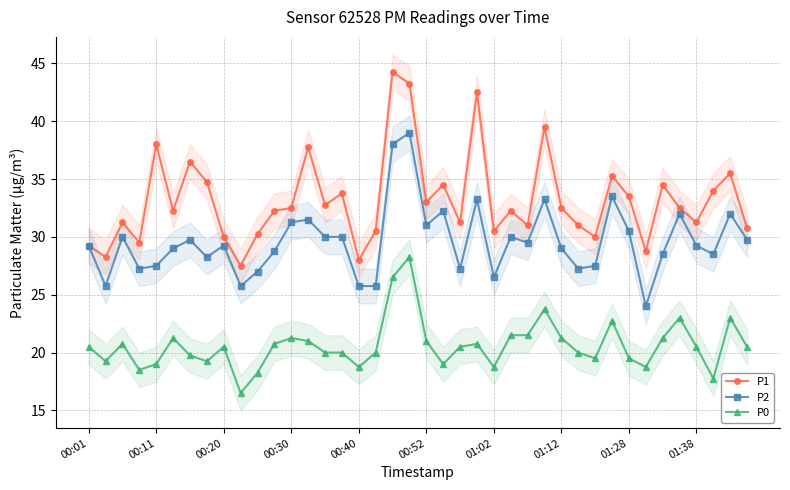

Reading right to left, what are all the values shown in this chart?

P1: 30.8	35.5	34.0	31.2	32.5	34.5	28.8	33.5	35.2	30.0	31.0	32.5	39.5	31.0	32.2	30.5	42.5	31.2	34.5	33.0	43.2	44.2	30.5	28.0	33.8	32.8	37.8	32.5	32.2	30.2	27.5	30.0	34.8	36.5	32.2	38.0	29.5	31.2	28.2	29.2
P2: 29.8	32.0	28.5	29.2	32.0	28.5	24.0	30.5	33.5	27.5	27.2	29.0	33.2	29.5	30.0	26.5	33.2	27.2	32.2	31.0	39.0	38.0	25.8	25.8	30.0	30.0	31.5	31.2	28.8	27.0	25.8	29.2	28.2	29.8	29.0	27.5	27.2	30.0	25.8	29.2
P0: 20.5	23.0	17.8	20.5	23.0	21.2	18.8	19.5	22.8	19.5	20.0	21.2	23.8	21.5	21.5	18.8	20.8	20.5	19.0	21.0	28.2	26.5	20.0	18.8	20.0	20.0	21.0	21.2	20.8	18.2	16.5	20.5	19.2	19.8	21.2	19.0	18.5	20.8	19.2	20.5